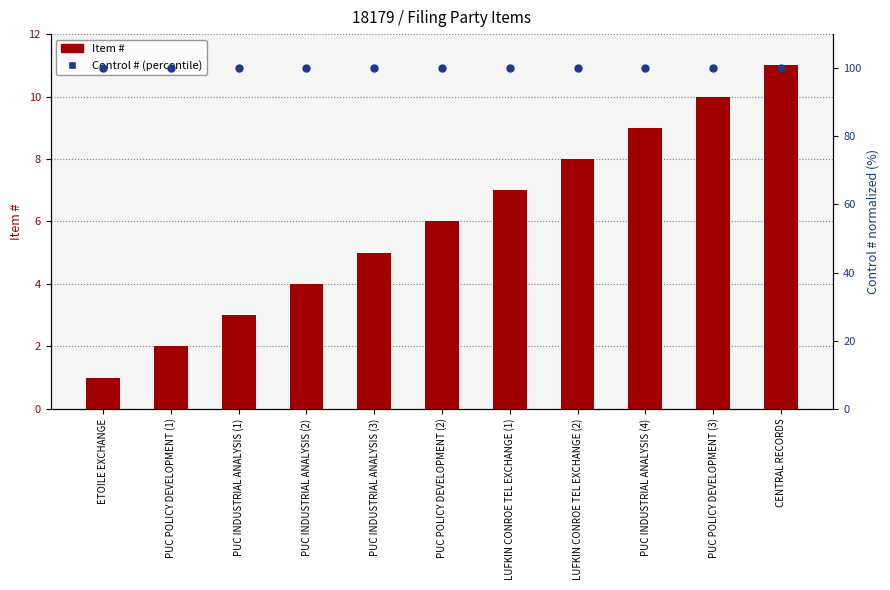

What are all the series names shown in the legend?

Item #, Control # (percentile)